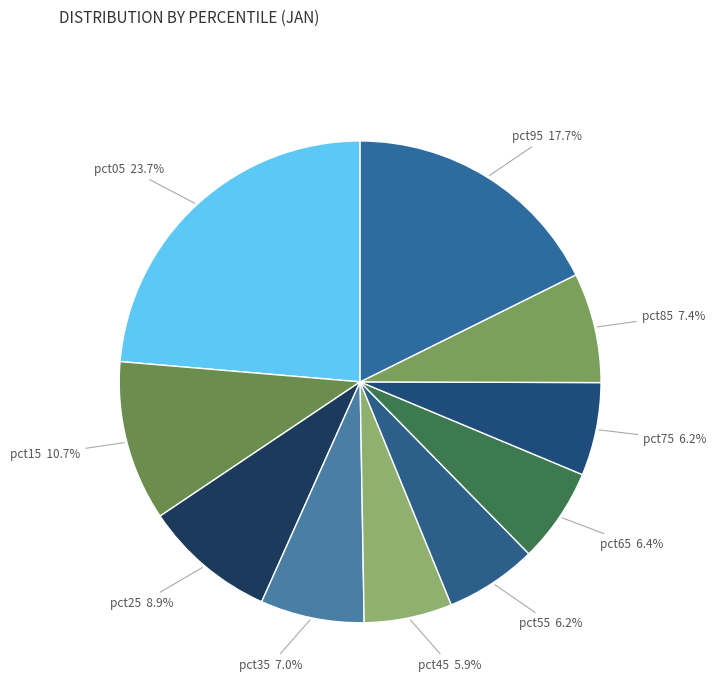

Between pct05 and pct65, which is larger?

pct05